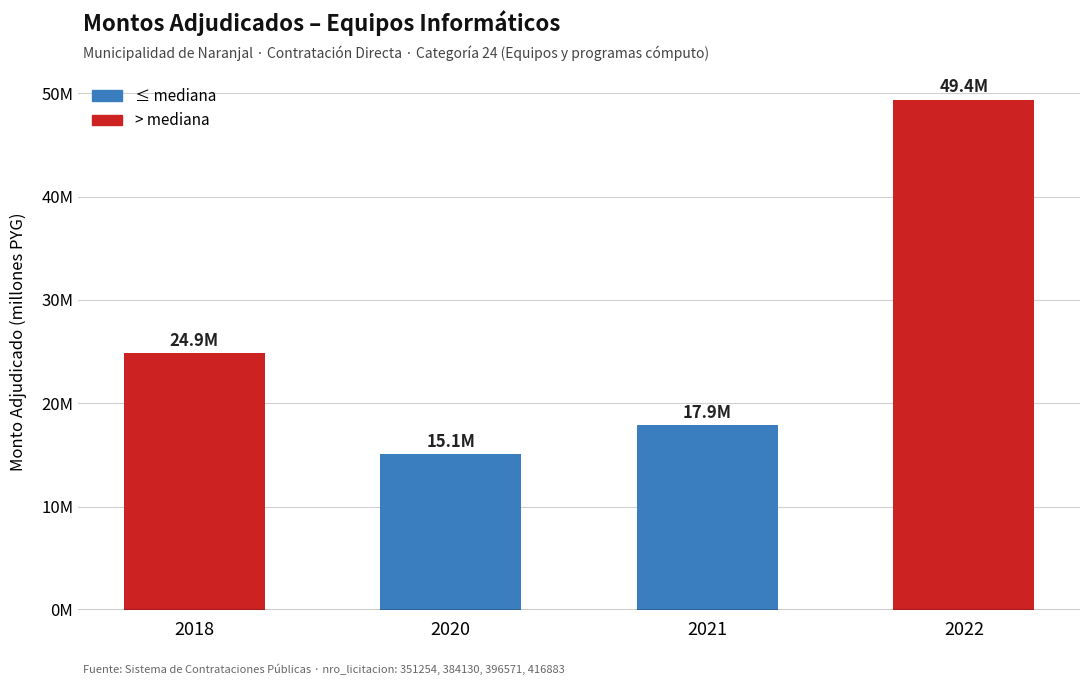

What is the difference between the maximum and minimum values?

34.3